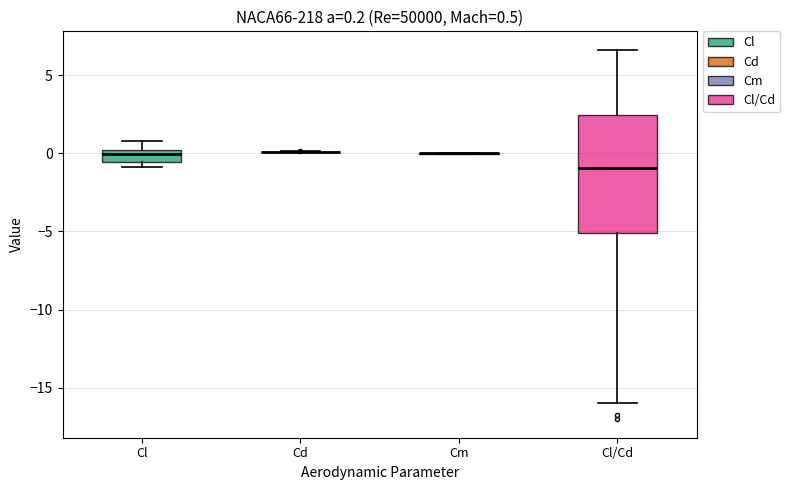

Comparing the boxes themselves (not the whiskers), which one is the tallest?

Cl/Cd